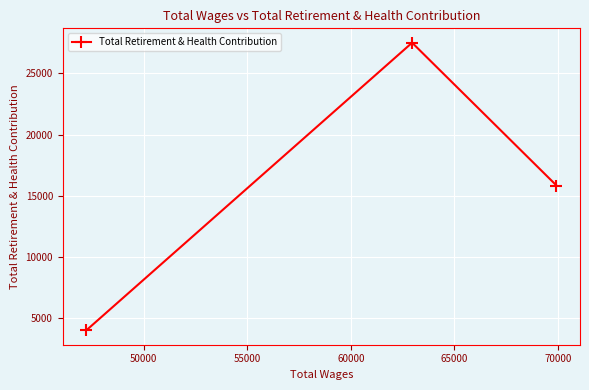

Count the number of categories in the chart.

3